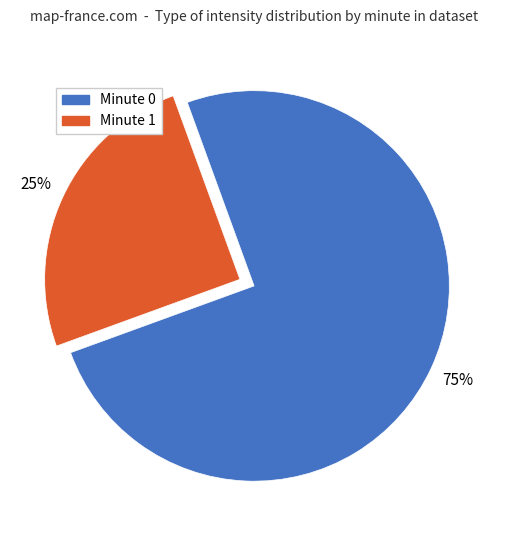

To the nearest percent, what is the difference between the largest and smallest slice percentages?

50%